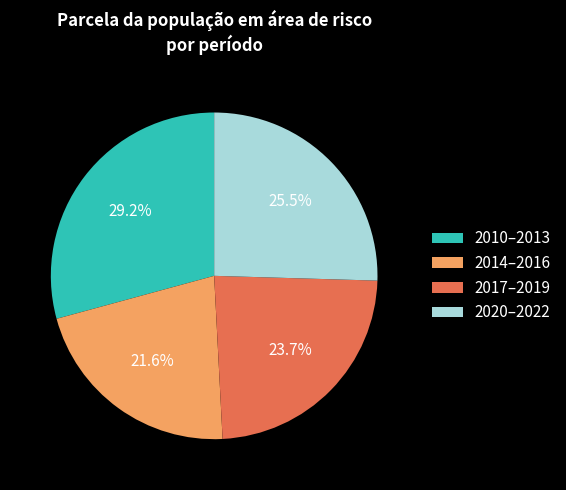

What percentage do 2010–2013 and 2014–2016 together represent?

50.8%